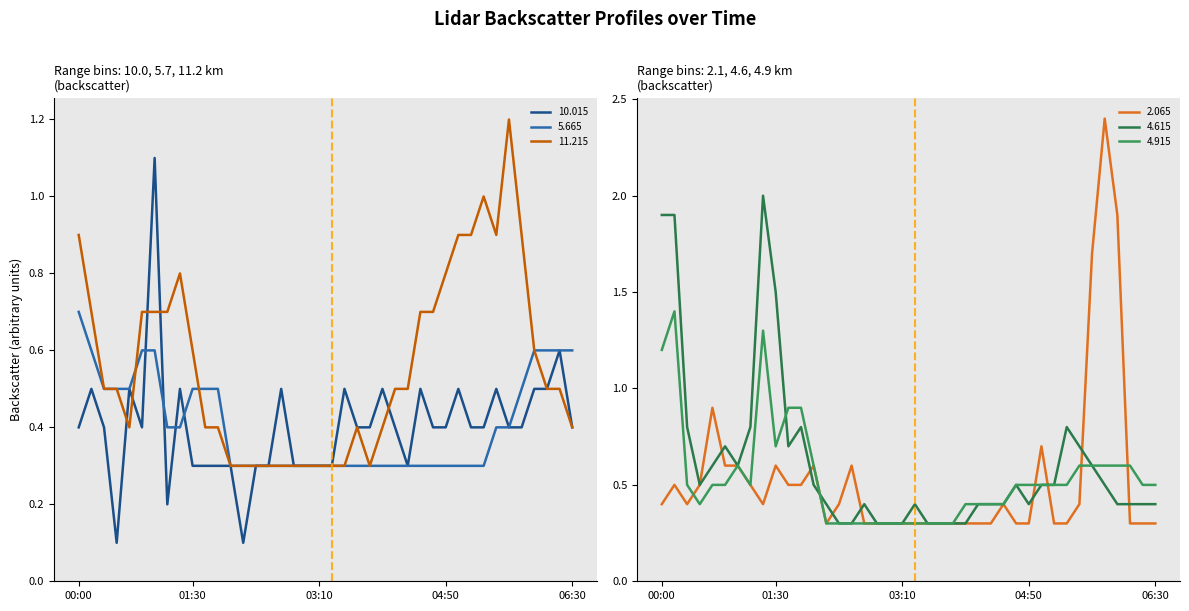

How many categories are shown in the chart?

40